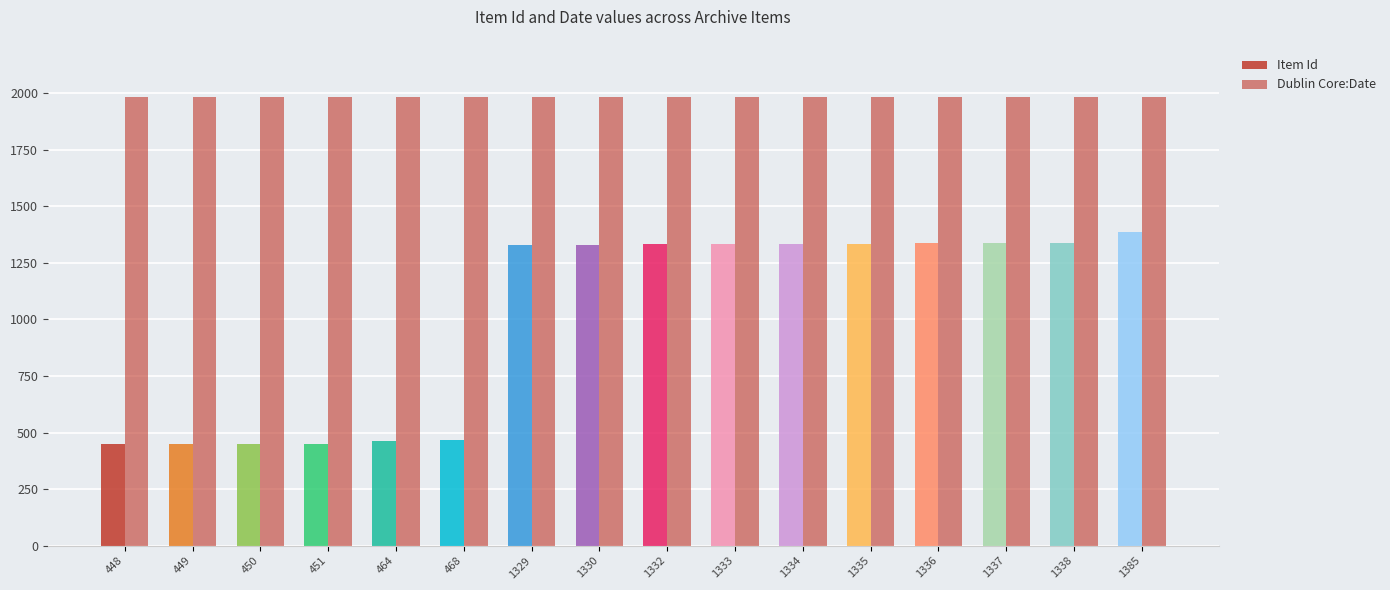

Count the number of data series in this chart.

2